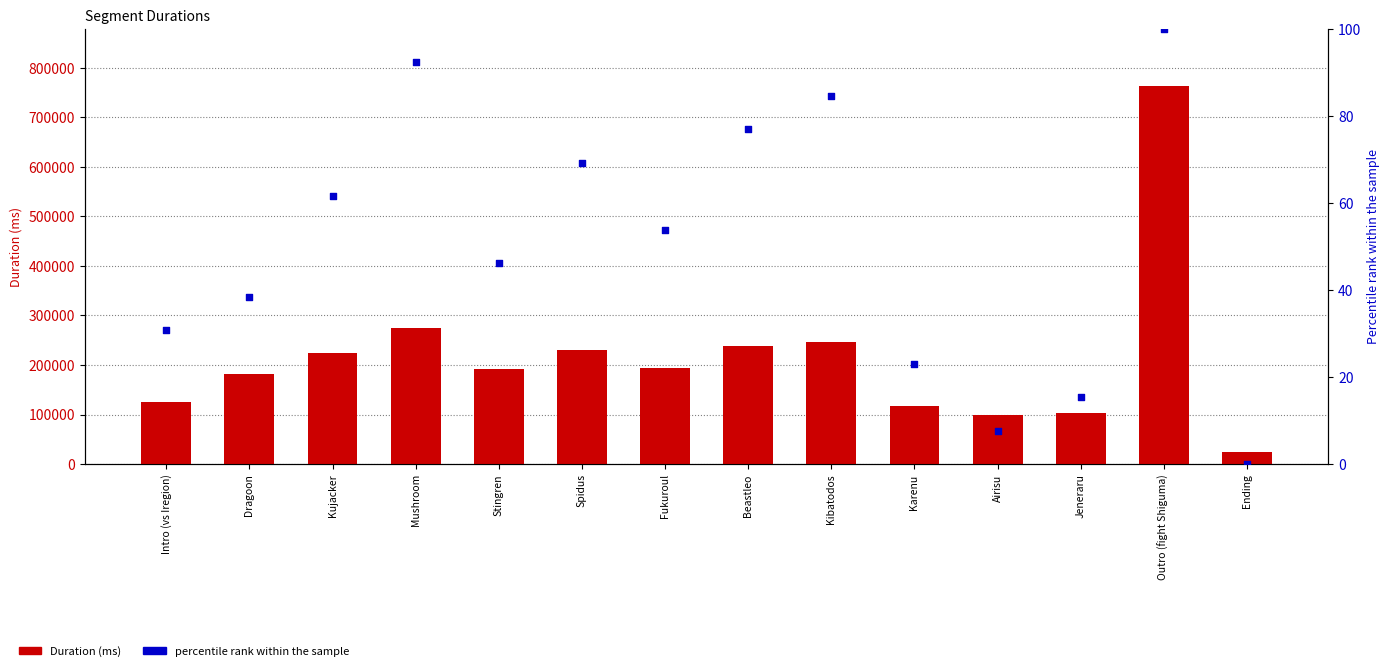

Which series has the largest total across all categories?

Duration (ms)